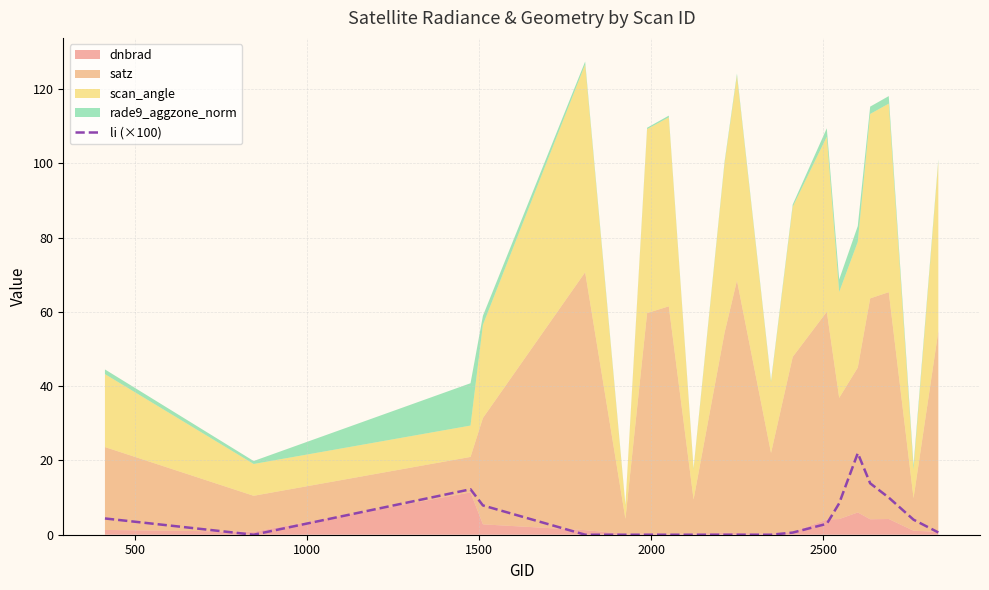

What is the highest value of the li (×100) series?

22.0